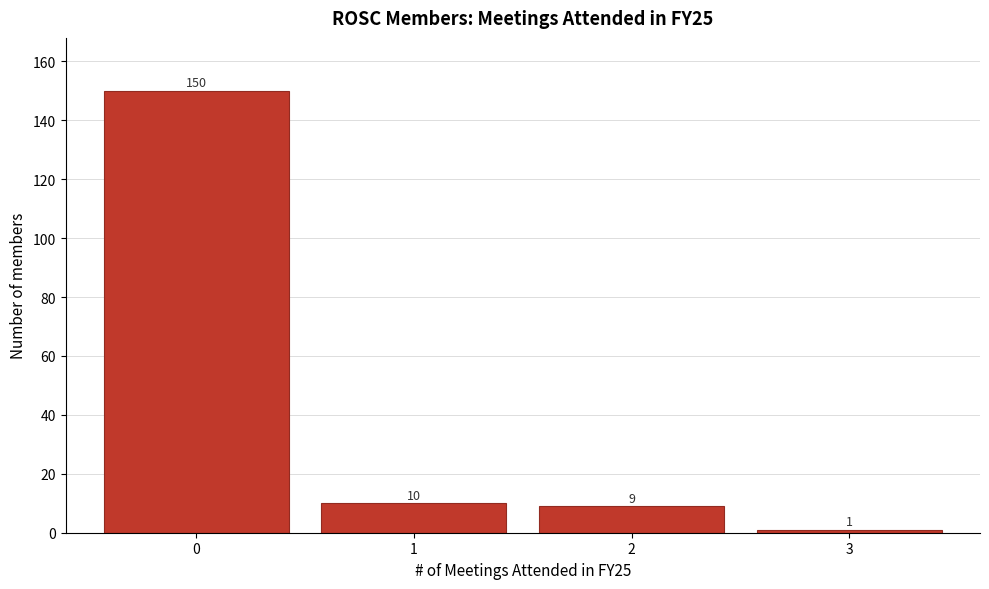

Reading left to right, transcribe this chart: for each bar, give the range it covers on the x-axis and its height.

-0.5 to 0.5: 150
0.5 to 1.5: 10
1.5 to 2.5: 9
2.5 to 3.5: 1